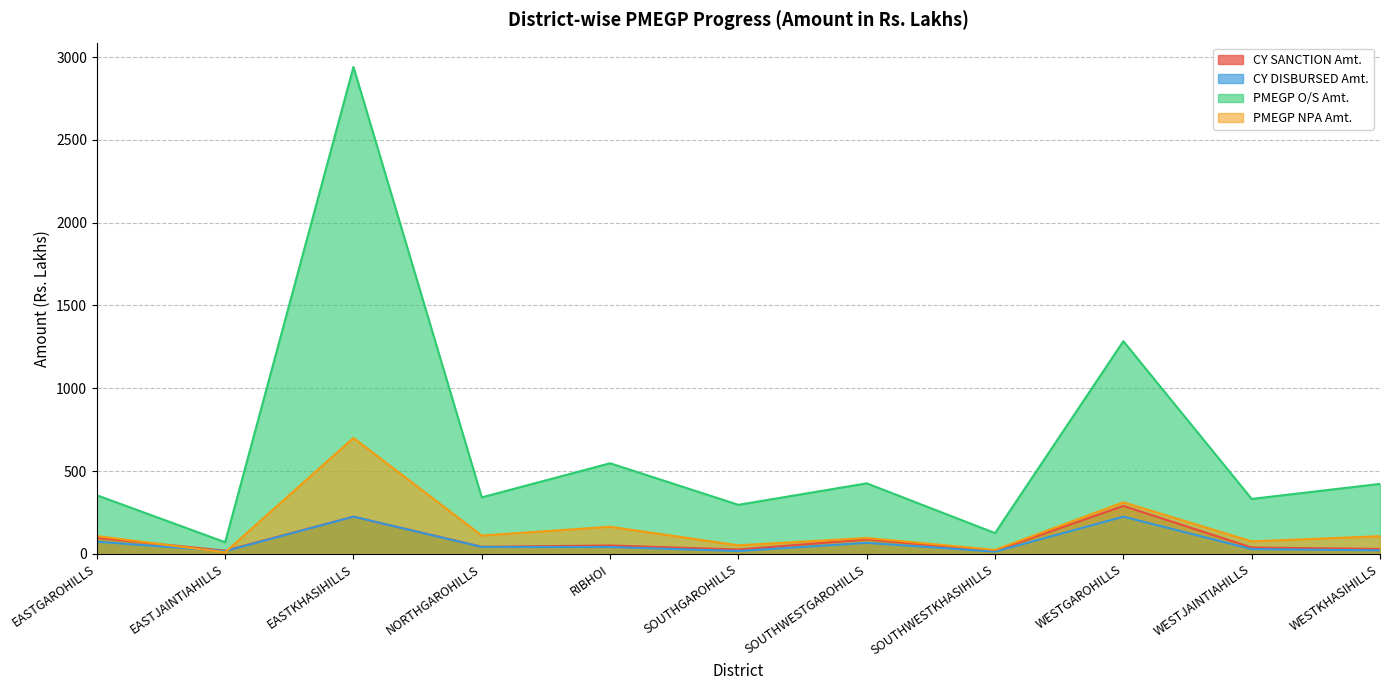

Does the chart display data point markers on the line(s)?

No